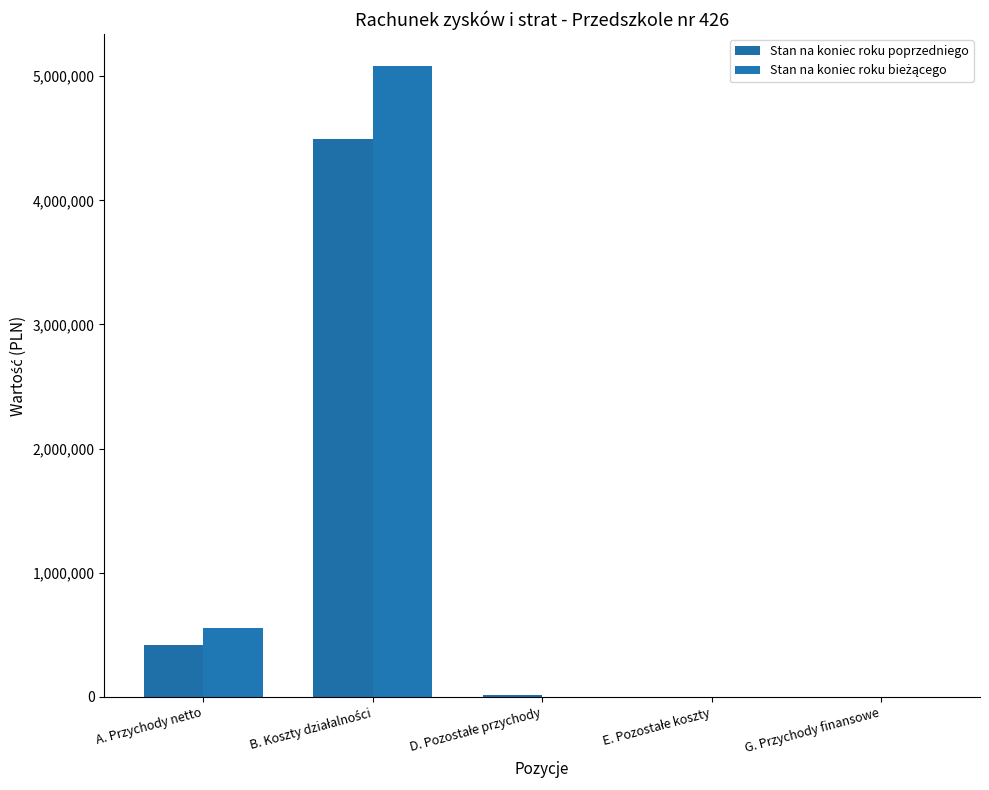

The value of Stan na koniec roku poprzedniego at B. Koszty działalności is 4495233.4. True or false?

True